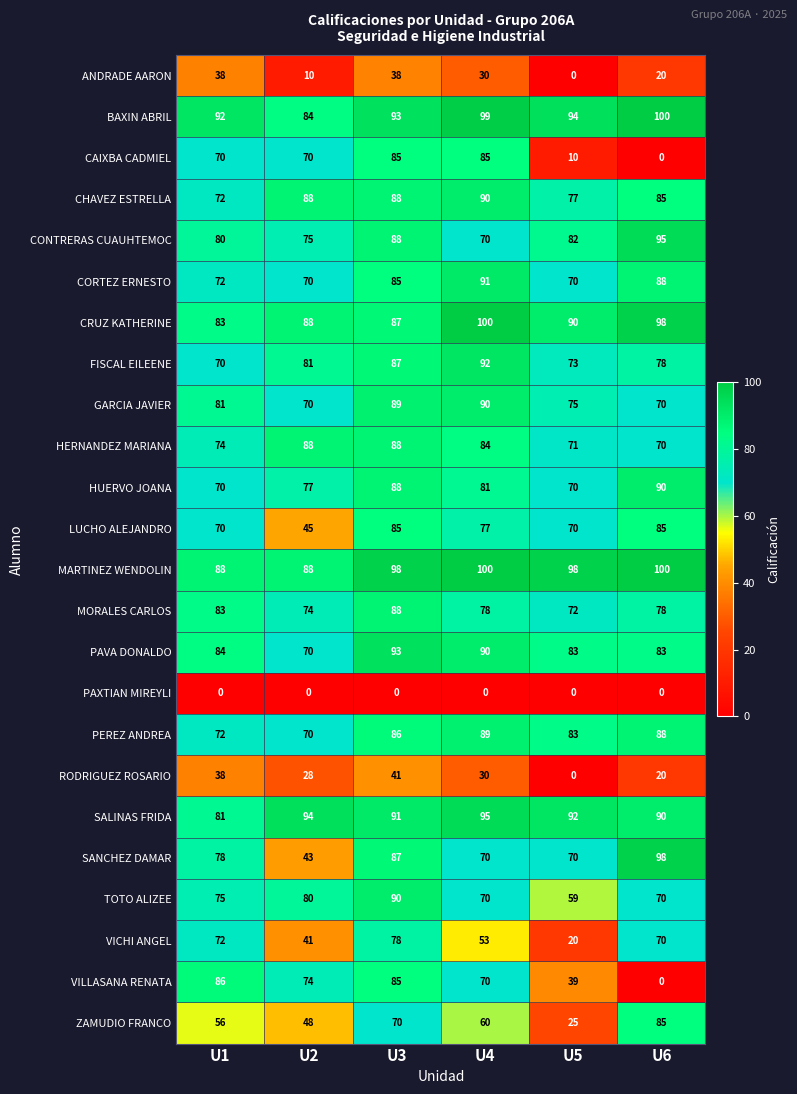

How many series are shown in this chart?

24